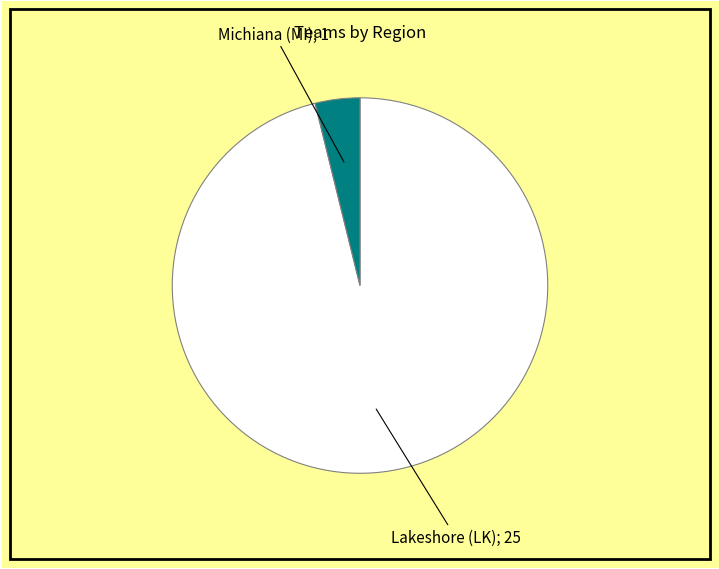

Does any single category account for the majority?

Yes